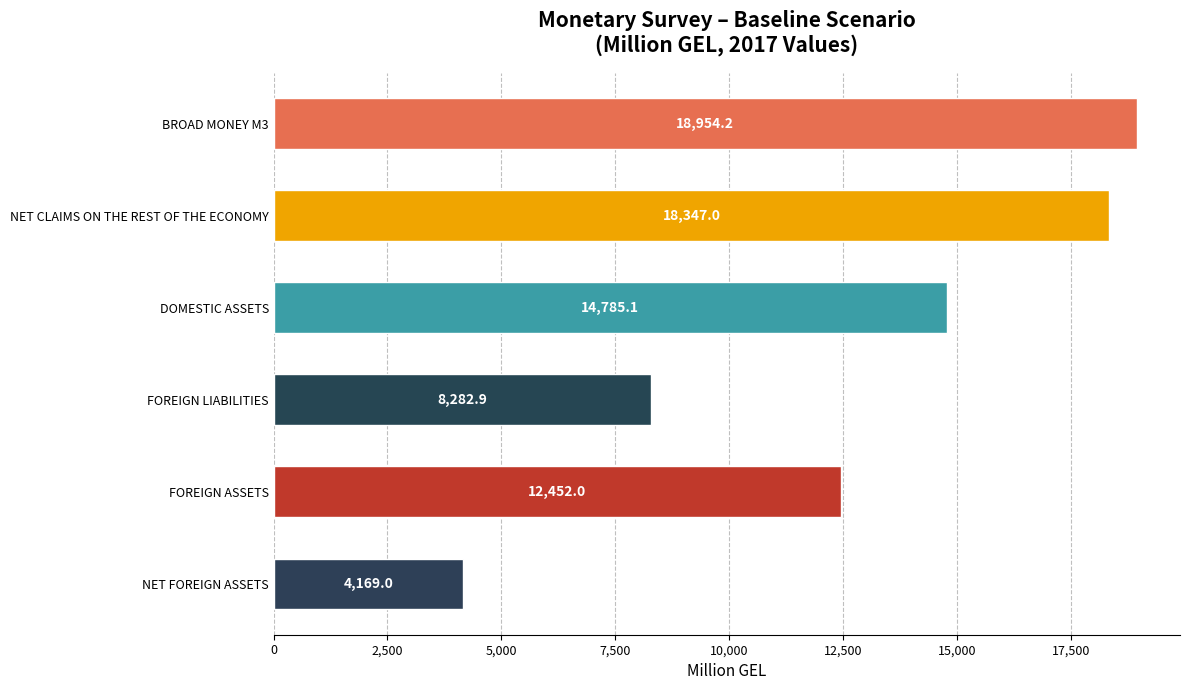

The value at NET FOREIGN ASSETS is 4169.0. True or false?

True